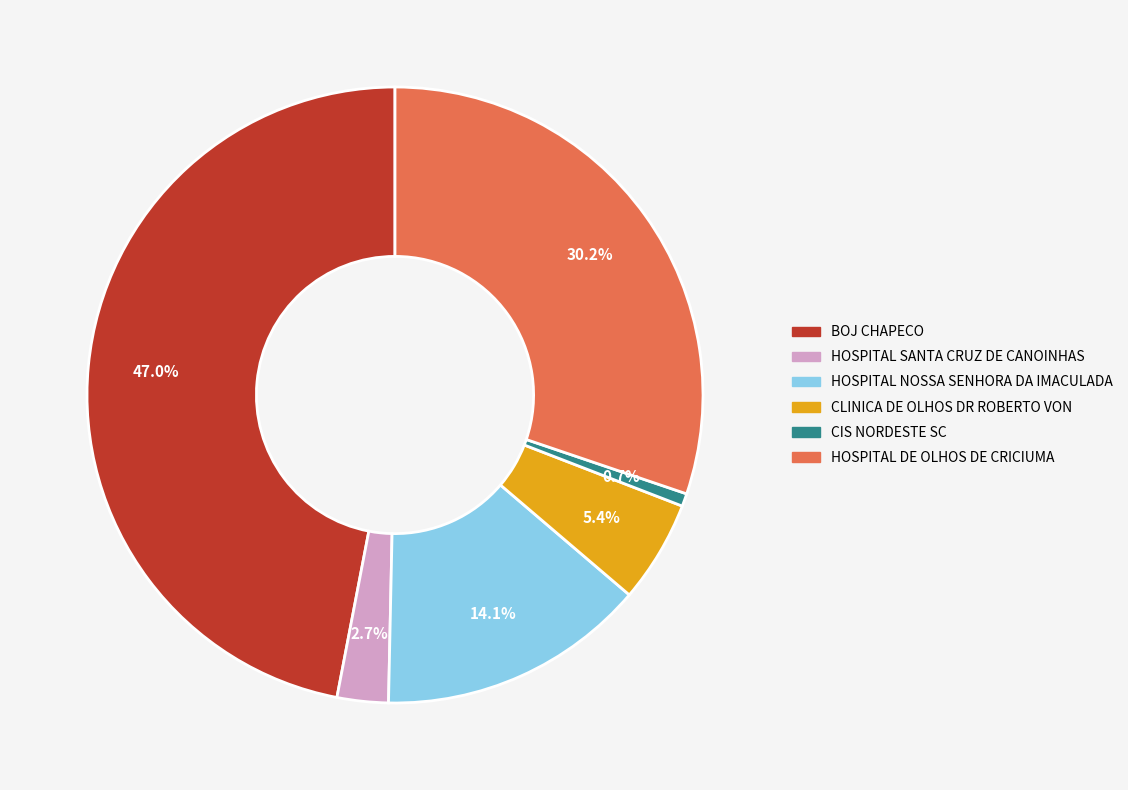

Does any single category account for the majority?

No